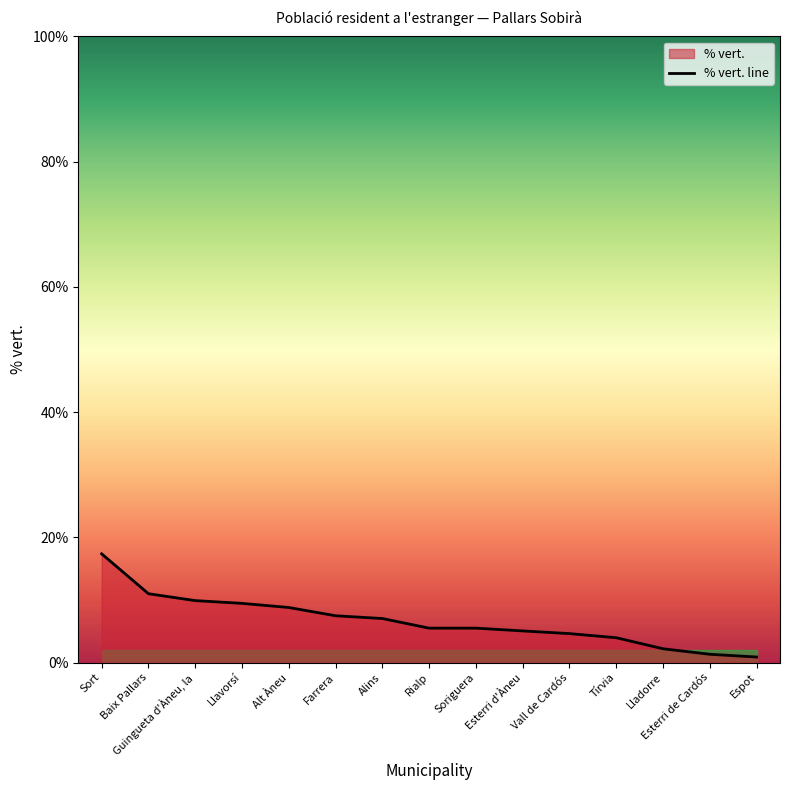

What is the difference between the second highest and second lowest values?

9.7